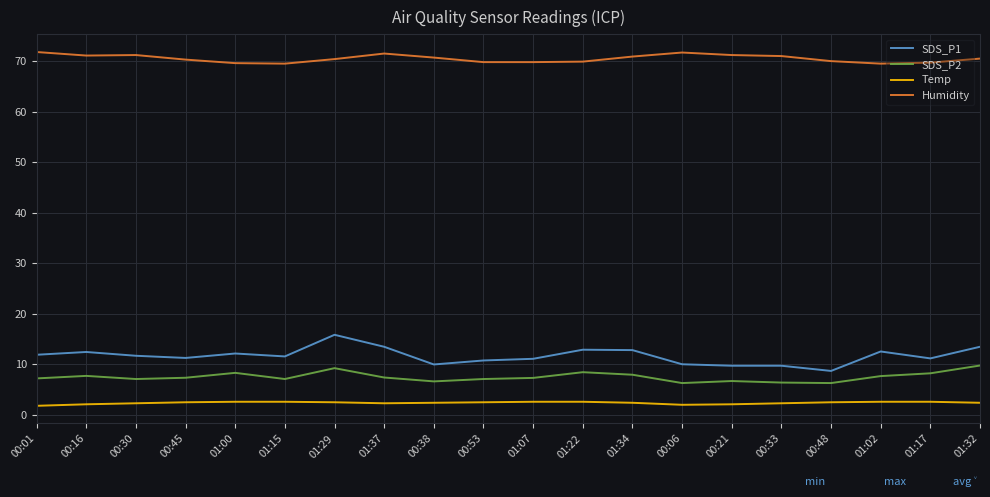

Rank the series at 00:06 from lowest to highest value.

Temp, SDS_P2, SDS_P1, Humidity